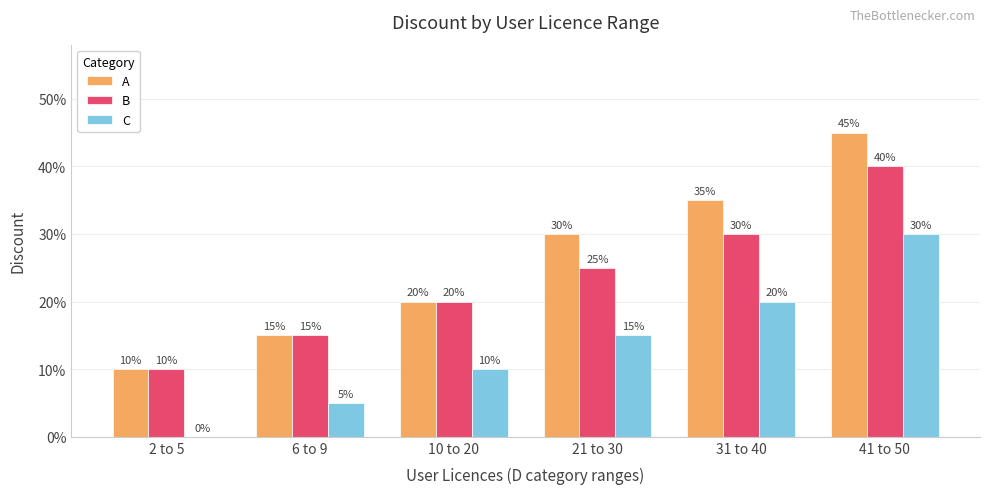

What are all the series names shown in the legend?

A, B, C